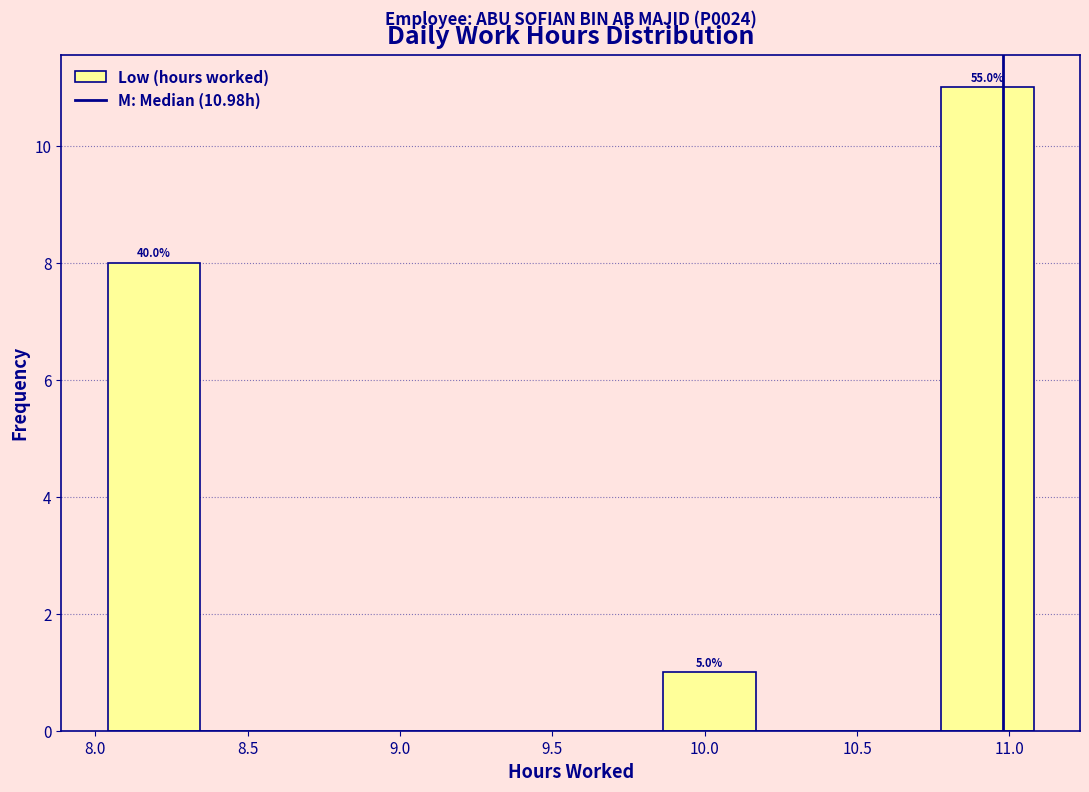

Which range on the x-axis has the tallest bar?

10.80 to 11.10